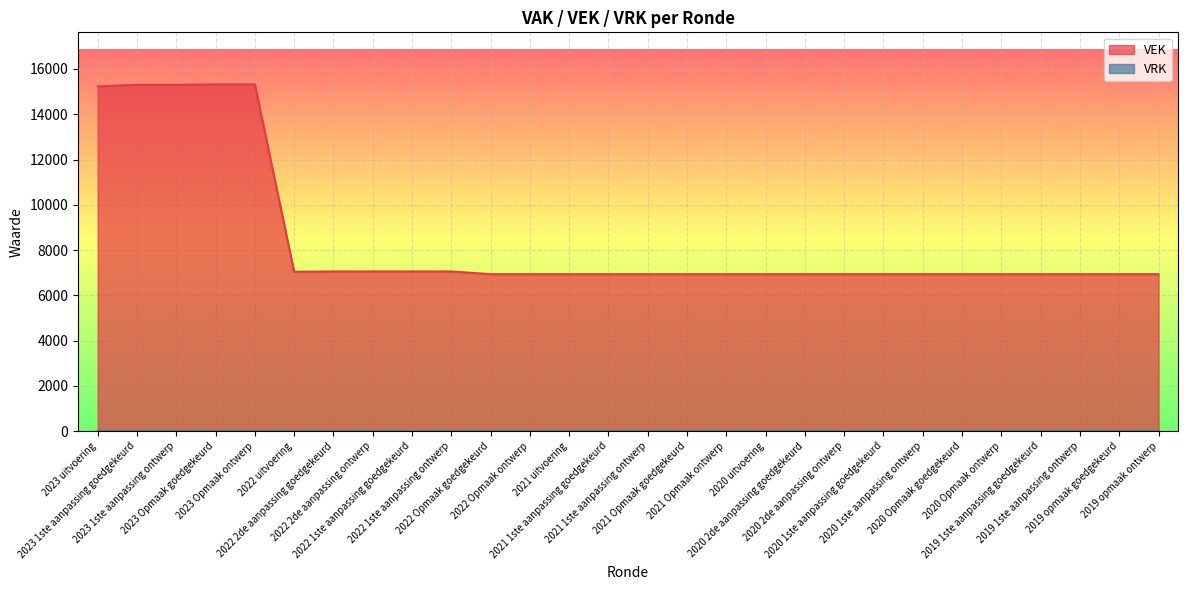

Rank the categories by value from highest to lowest.

2023 Opmaak goedgekeurd, 2023 Opmaak ontwerp, 2023 1ste aanpassing goedgekeurd, 2023 1ste aanpassing ontwerp, 2023 uitvoering, 2022 2de aanpassing goedgekeurd, 2022 2de aanpassing ontwerp, 2022 1ste aanpassing goedgekeurd, 2022 1ste aanpassing ontwerp, 2022 uitvoering, 2022 Opmaak goedgekeurd, 2022 Opmaak ontwerp, 2021 uitvoering, 2021 1ste aanpassing goedgekeurd, 2021 1ste aanpassing ontwerp, 2021 Opmaak goedgekeurd, 2021 Opmaak ontwerp, 2020 uitvoering, 2020 2de aanpassing goedgekeurd, 2020 2de aanpassing ontwerp, 2020 1ste aanpassing goedgekeurd, 2020 1ste aanpassing ontwerp, 2020 Opmaak goedgekeurd, 2020 Opmaak ontwerp, 2019 1ste aanpassing goedgekeurd, 2019 1ste aanpassing ontwerp, 2019 opmaak goedgekeurd, 2019 opmaak ontwerp